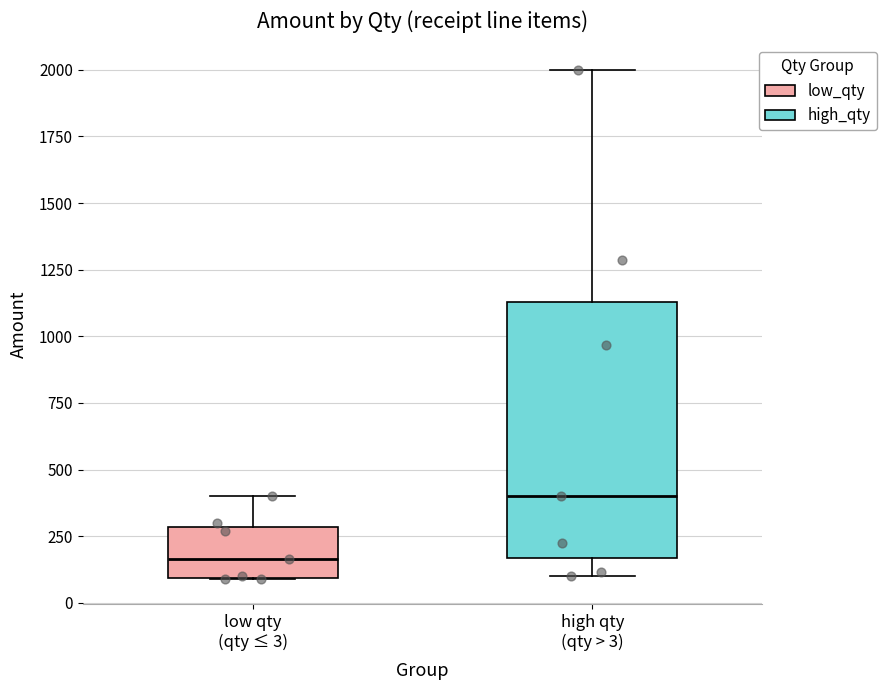

Reading left to right, read every box against the y-axis: the position of its median line, the range the box covers, and the ends of its whiskers. The values are not printed on the chart, so give them approximately, as read against the axis.

low qty (qty ≤ 3): median 150, box 100 to 300, whiskers 100 to 400
high qty (qty > 3): median 400, box 150 to 1150, whiskers 100 to 2000